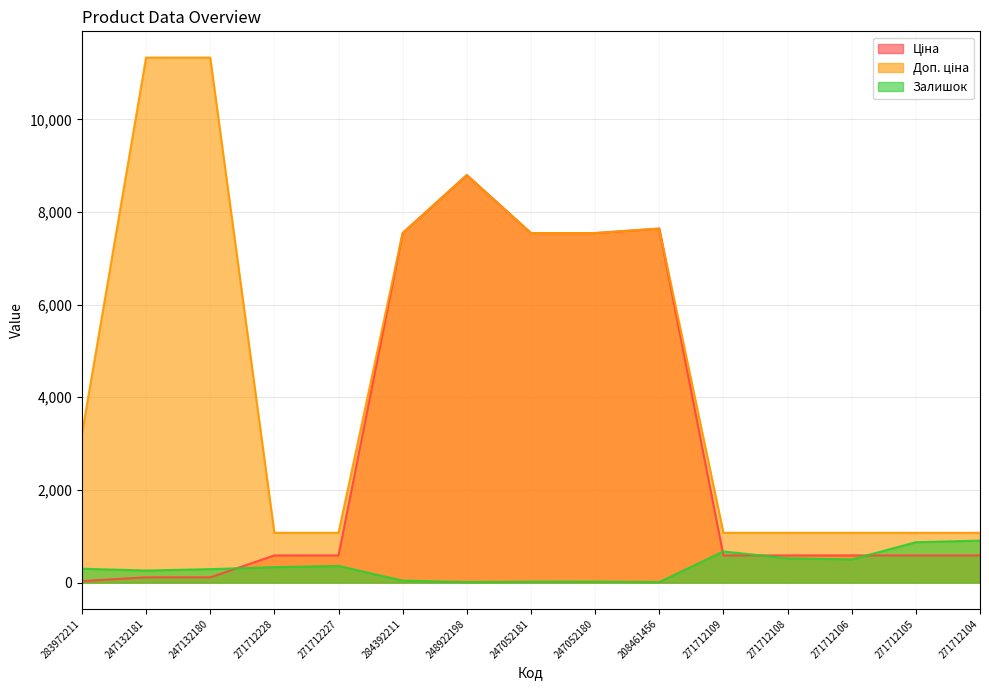

Does the chart have visible grid lines?

Yes